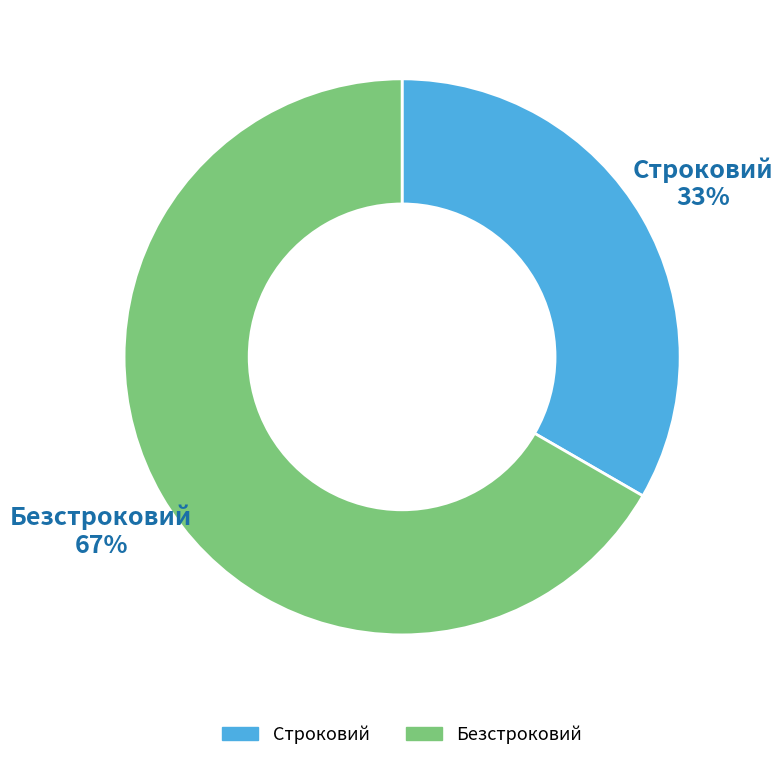

How many slices are in this pie chart?

2